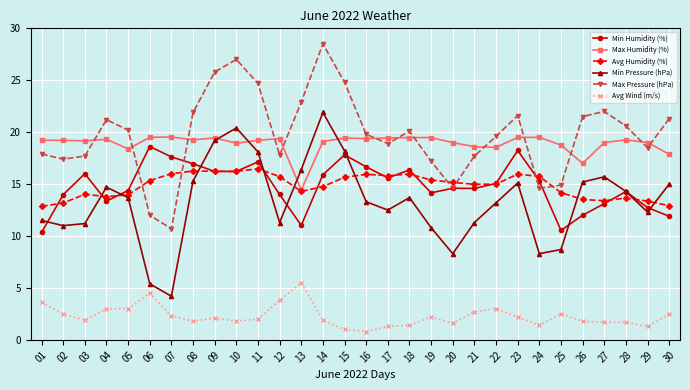

Which series changed the most between 20 and 21?

Max Pressure (hPa)